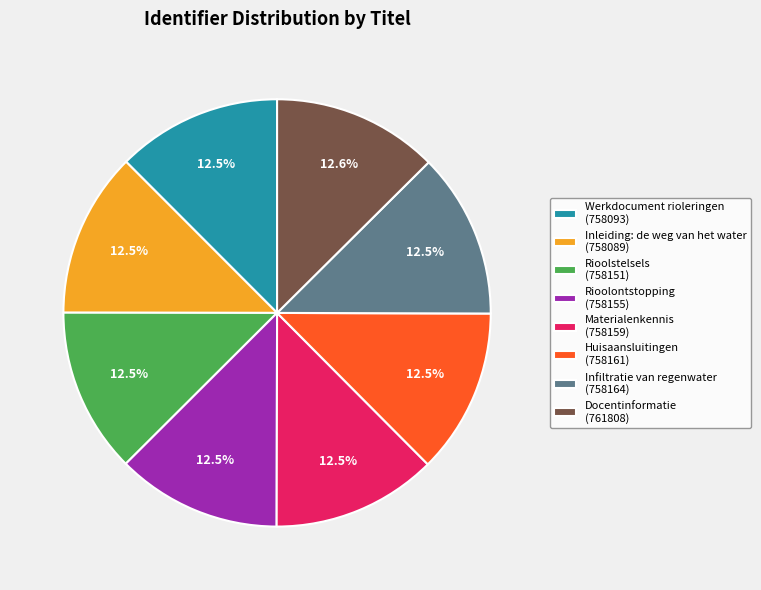

Count the number of slices in the pie.

8